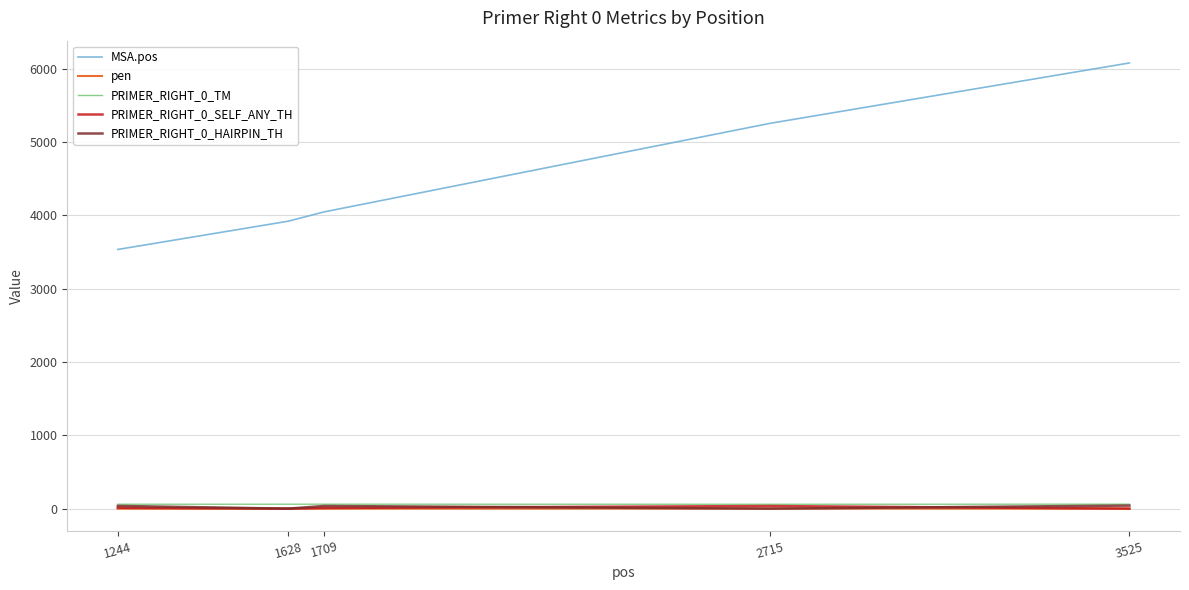

What is the maximum value shown in the chart?

6077.0